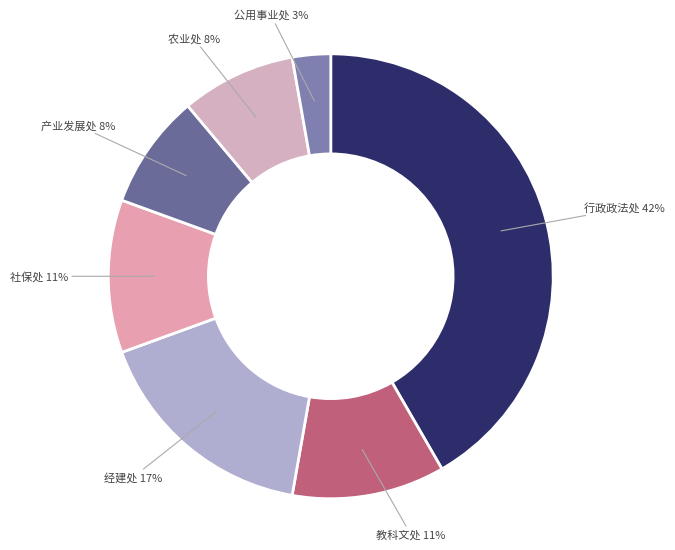

Is it true that 教科文处 is 6% of the pie?

False